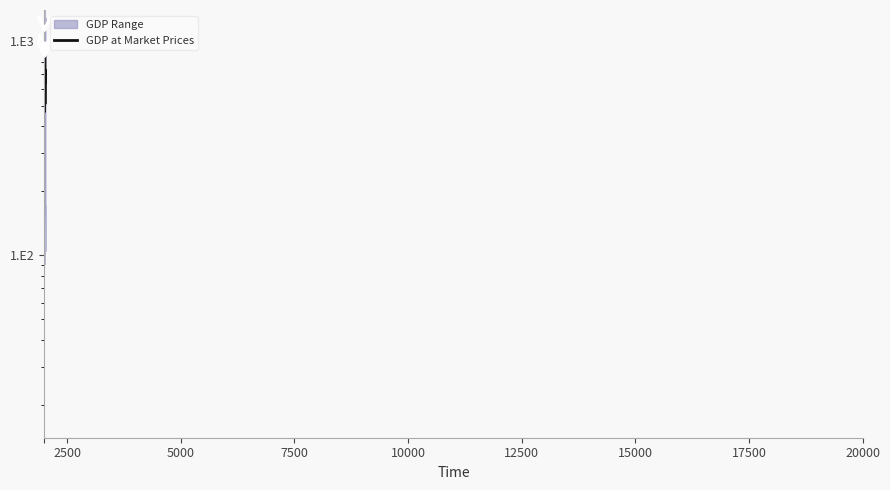

Count the number of categories in the chart.

21